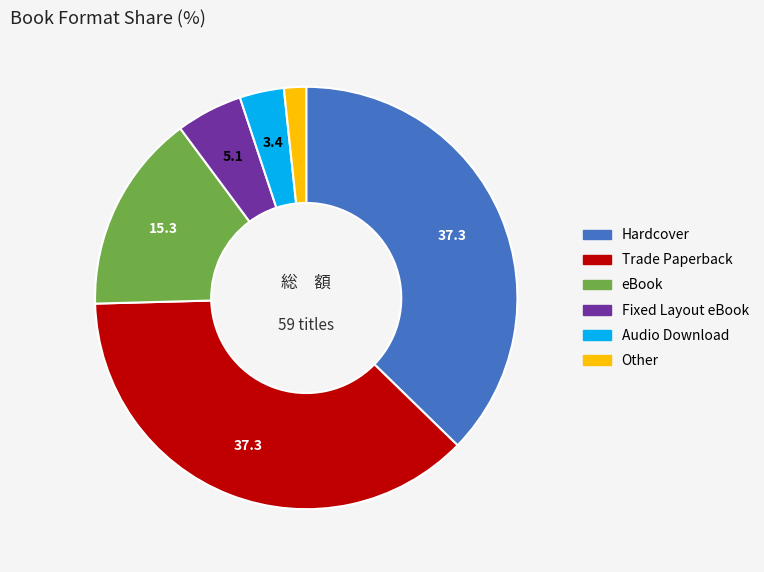

Is it true that Audio Download is 12% of the pie?

False